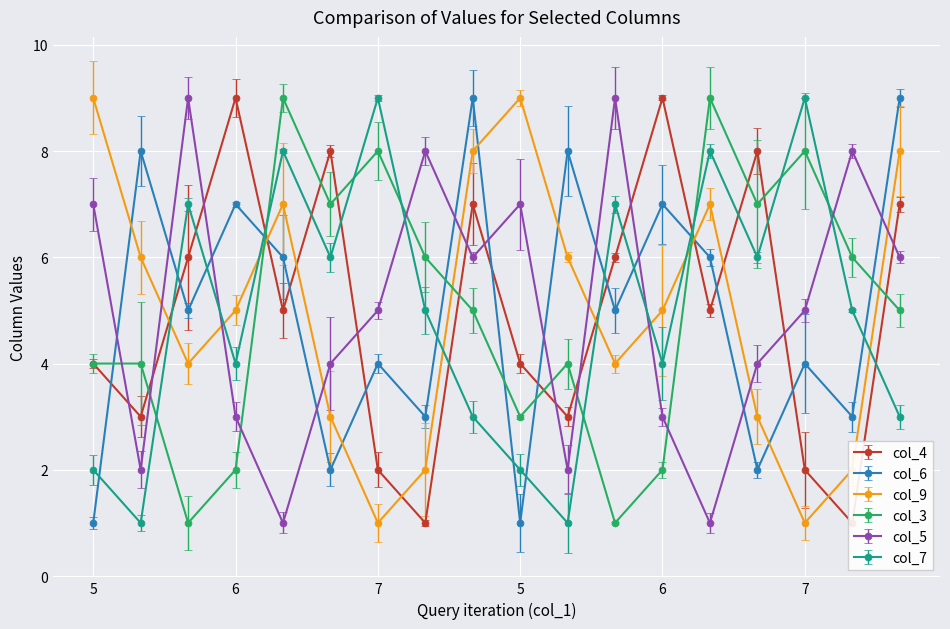

Is the value of col_9 at 17 greater than the value of col_7 at 8?

Yes